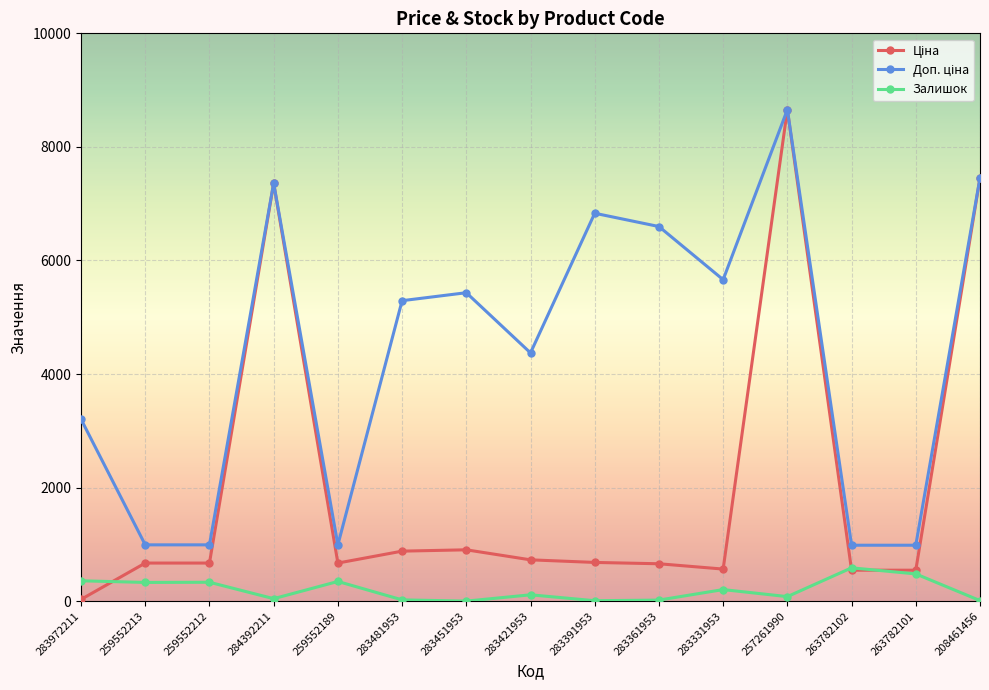

True or false: Залишок has more than 0 points higher than both neighbors.

True